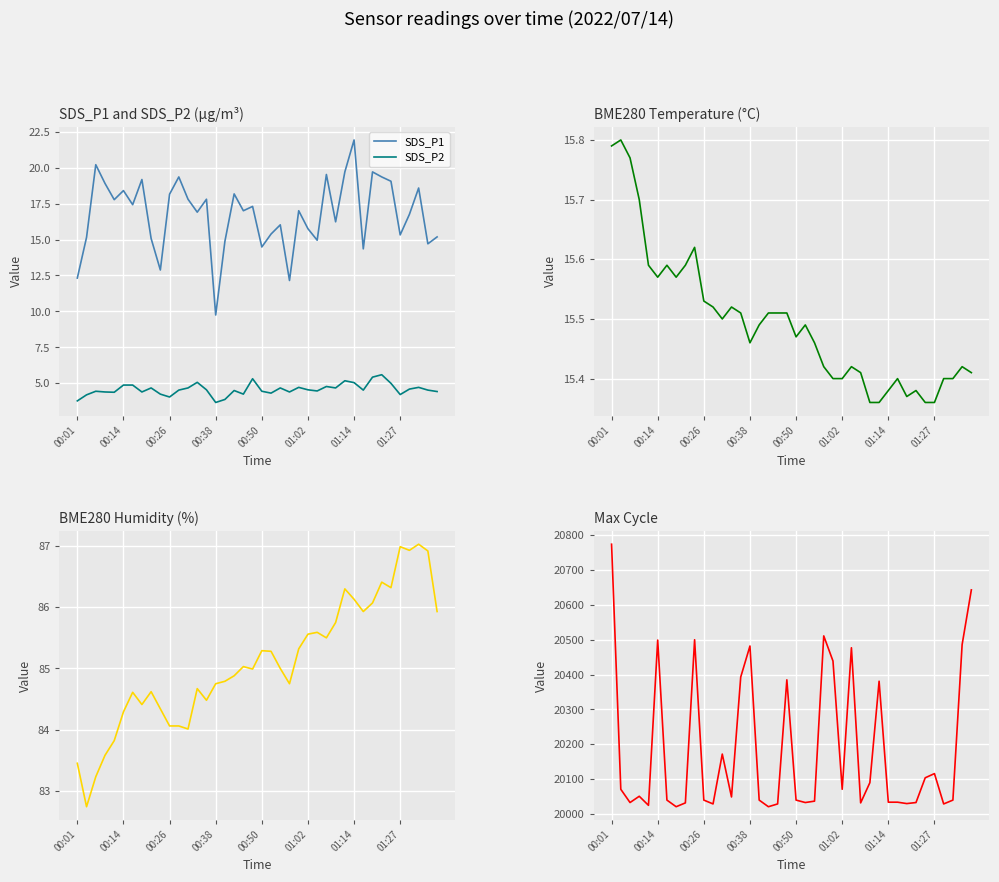

True or false: SDS_P2 and SDS_P1 intersect in this chart.

False